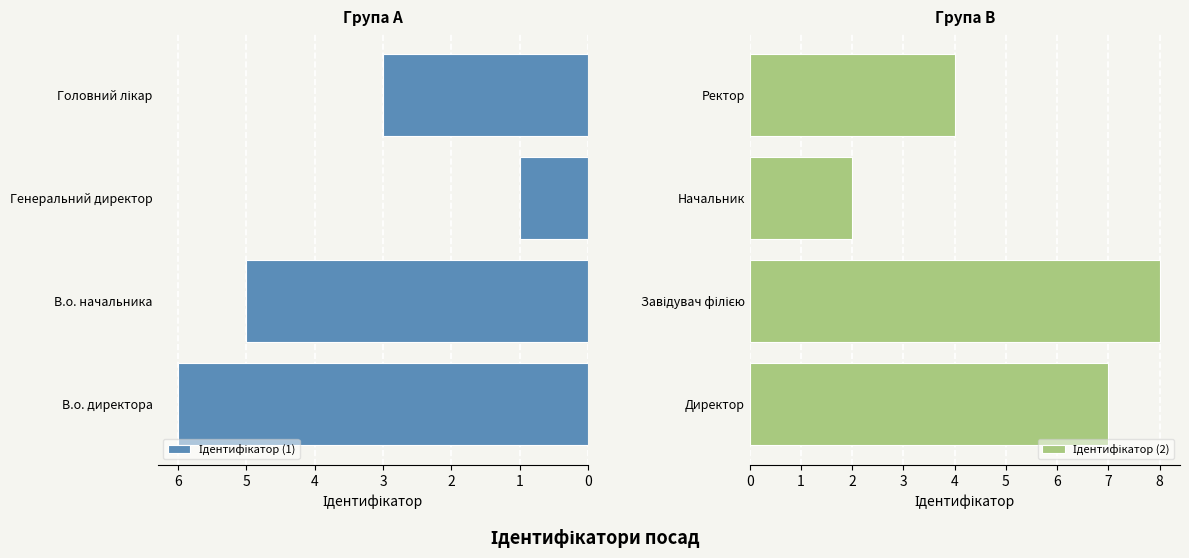

How many data points in Ідентифікатор (1) are above 5?

1